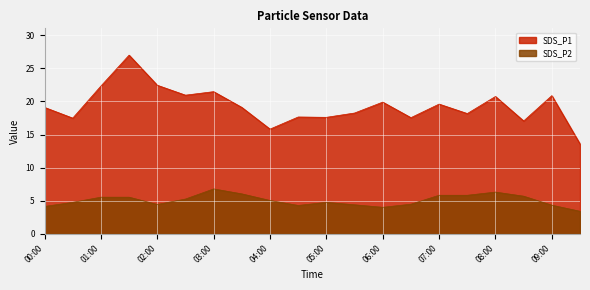

Which series has the largest total across all categories?

SDS_P1